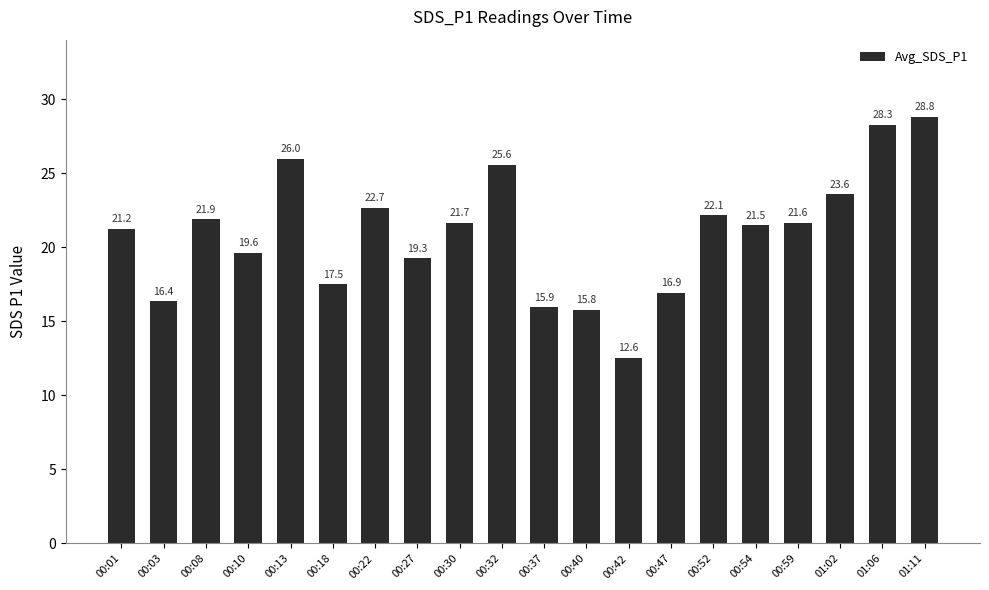

What is the difference between the maximum and second lowest values?

13.1